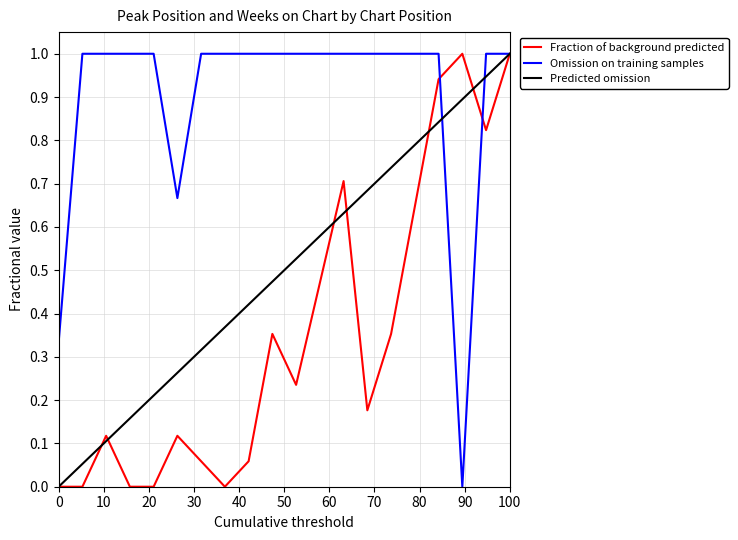

The Weeks on Chart series shows 1.6 at 16. True or false?

False